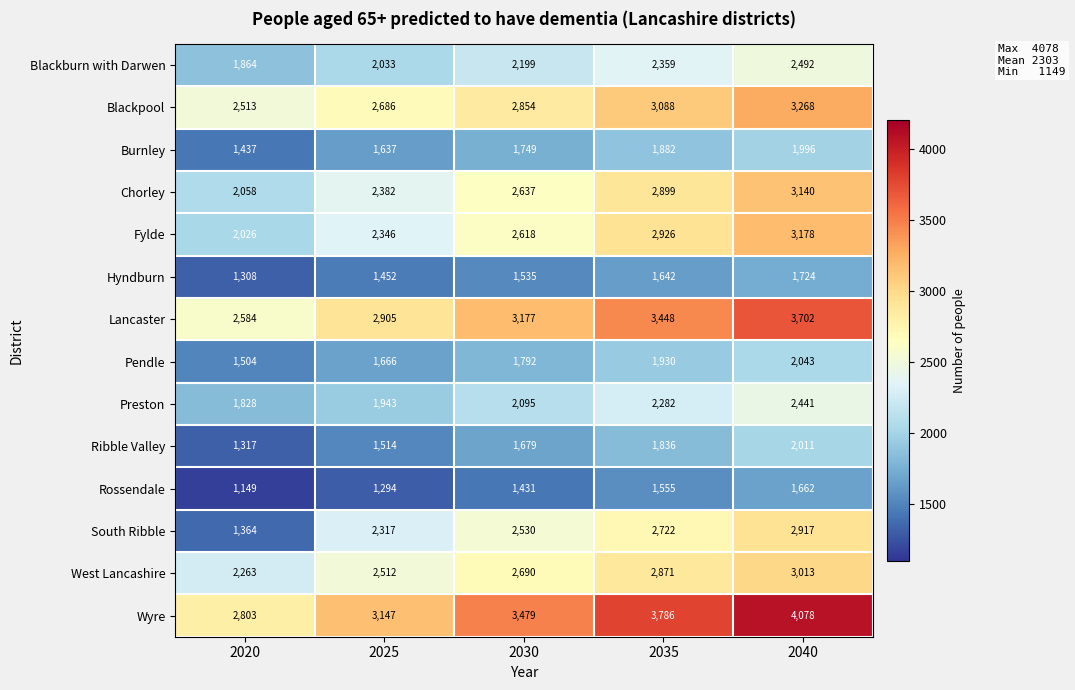

At how many categories does at least one series exceed 2845?

4